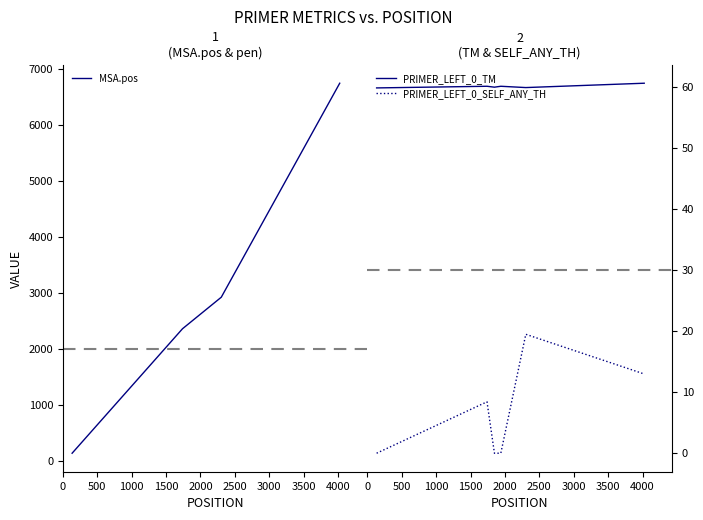

What is the maximum value for PRIMER_LEFT_0_TM?

60.6